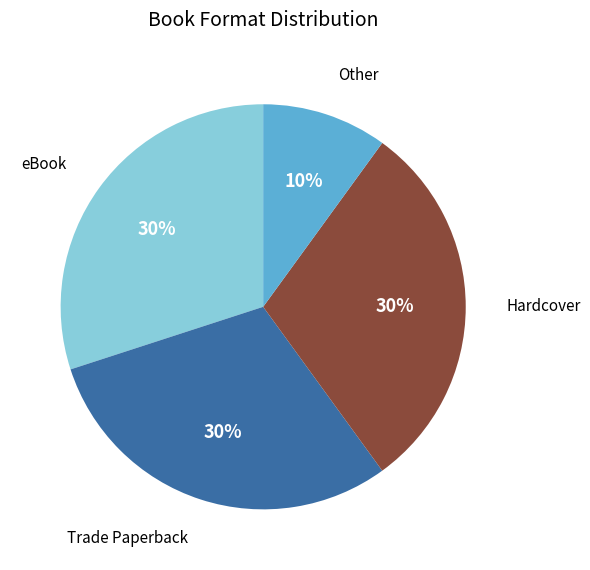

To the nearest percent, what portion does Hardcover represent?

30%